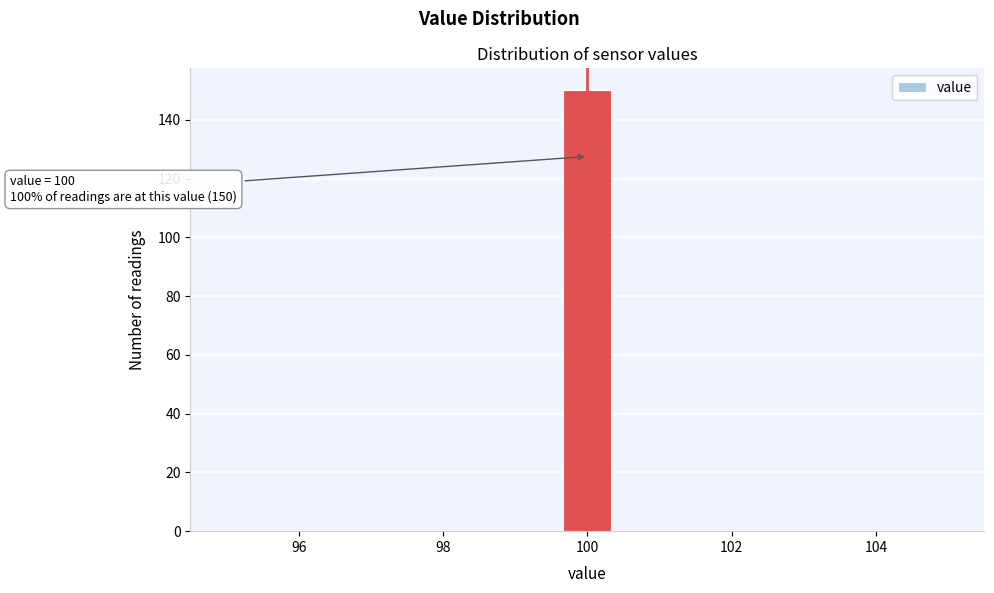

Around what value on the x-axis is the tallest bar? Give the approximate position of its centre, as read against the axis.

100.0